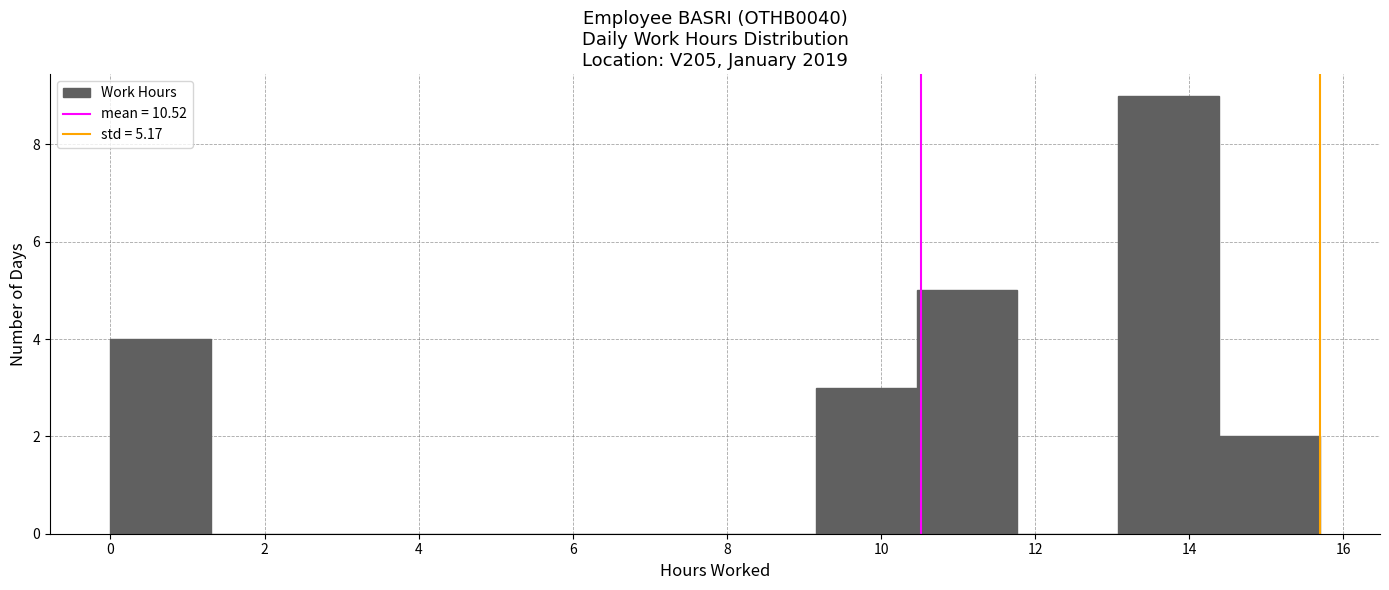

What is the height of the bar covering 13.0 to 14.4 on the x-axis? Neither the bar edges nor the heights are printed on the chart, so give them approximately, as read against the axes.

9